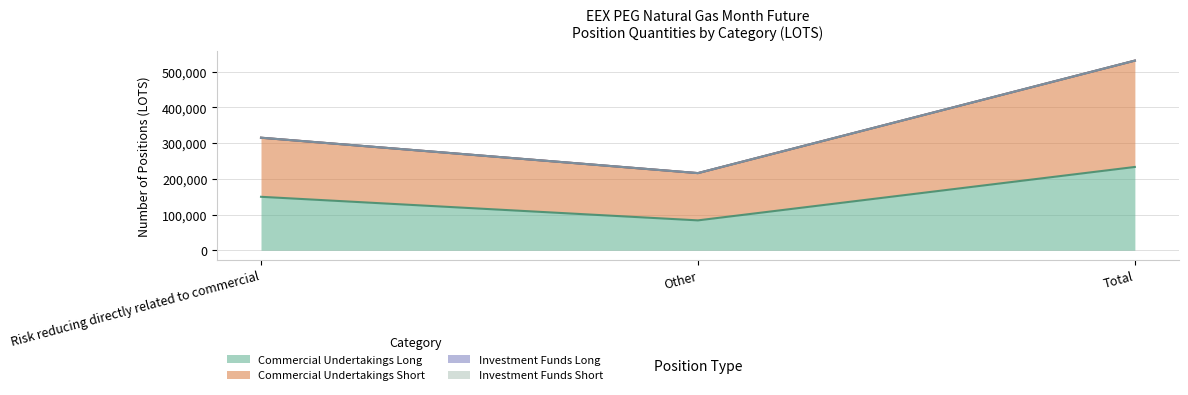

Reading left to right, extract all data points from this chart.

Commercial Undertakings Long: Risk reducing directly related to commercial=149652	Other=83602	Total=233254
Commercial Undertakings Short: Risk reducing directly related to commercial=315169	Other=216016	Total=531185